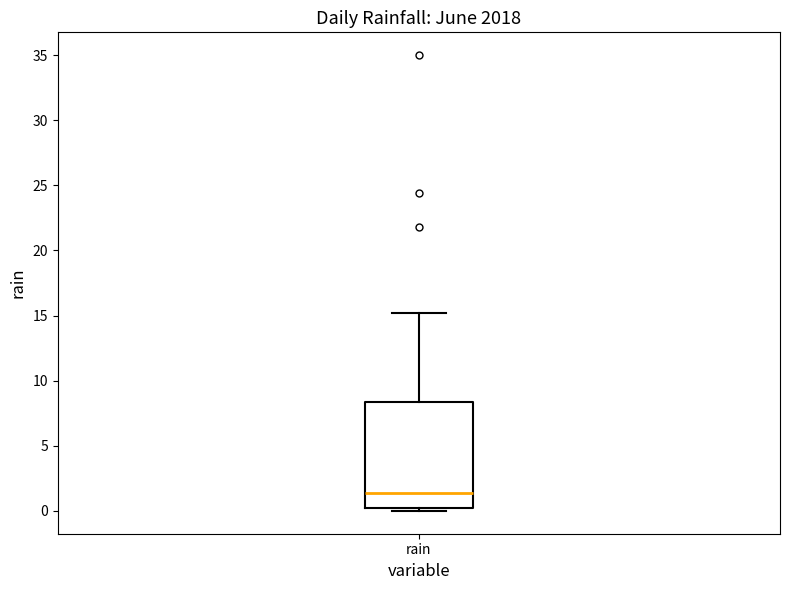

Where does the median line of the box for rain sit on the y-axis? The values are not printed on the chart, so give them approximately, as read against the axis.

1.5